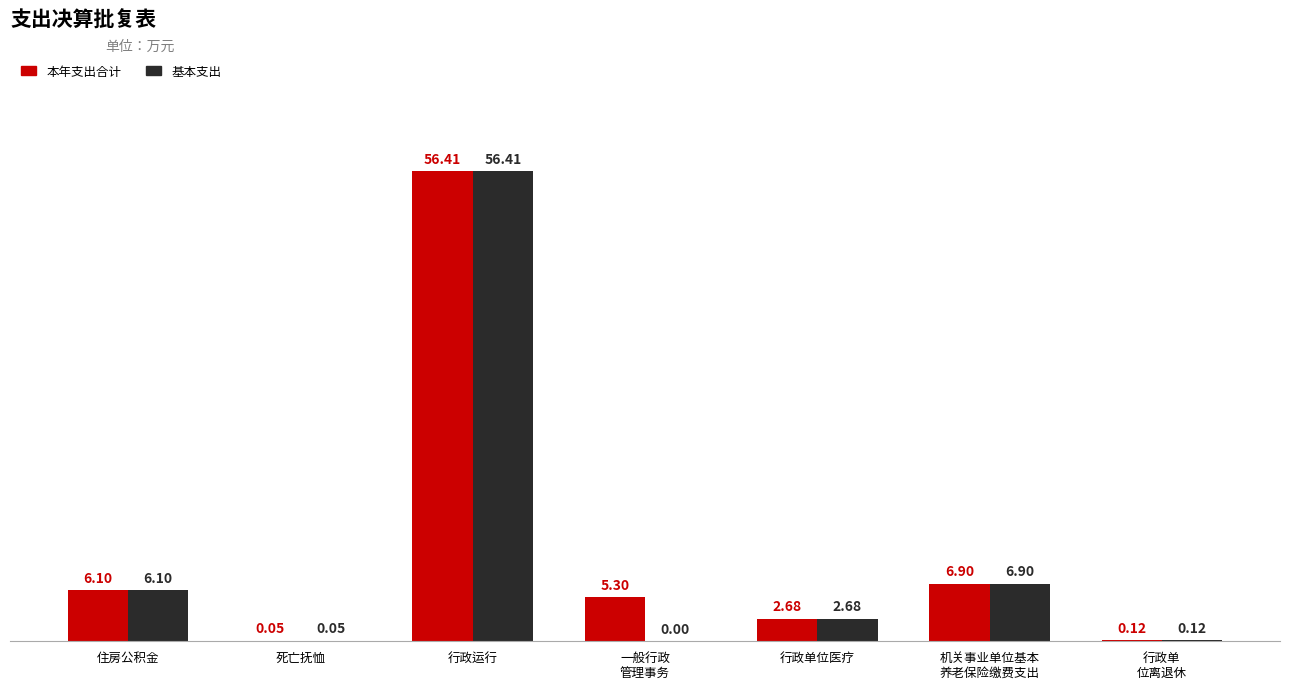

Which series has the largest total across all categories?

本年支出合计